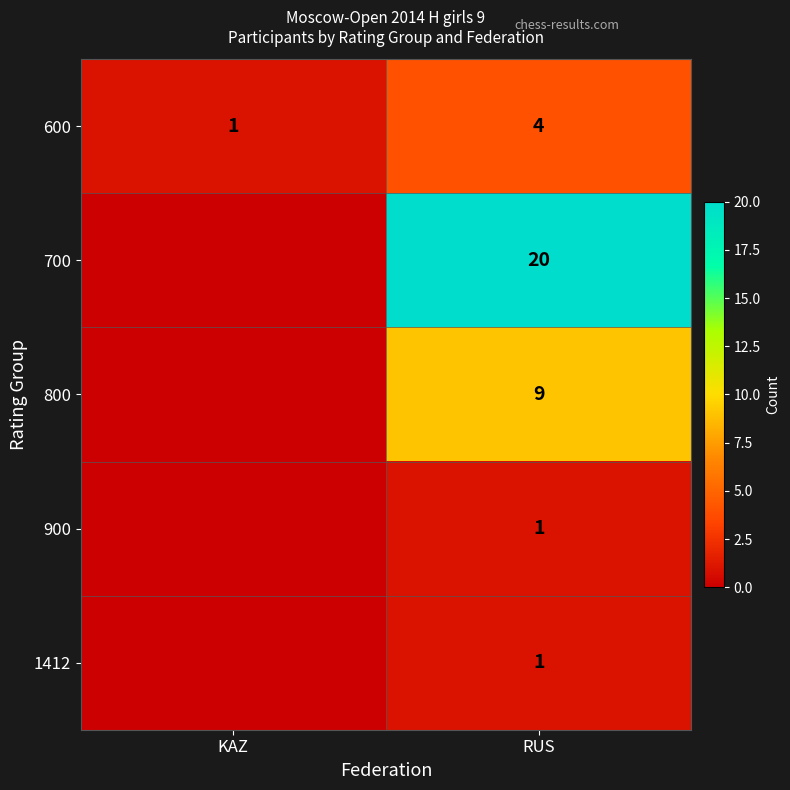

What is the maximum value shown in the chart?

20